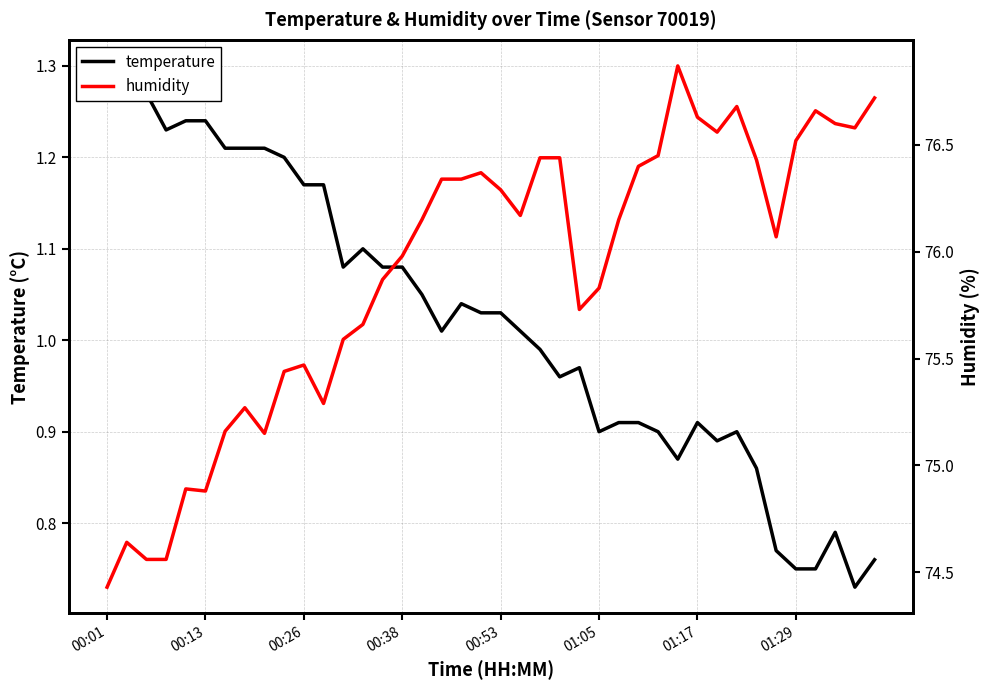

The value of humidity at 9 is 75.4. True or false?

True